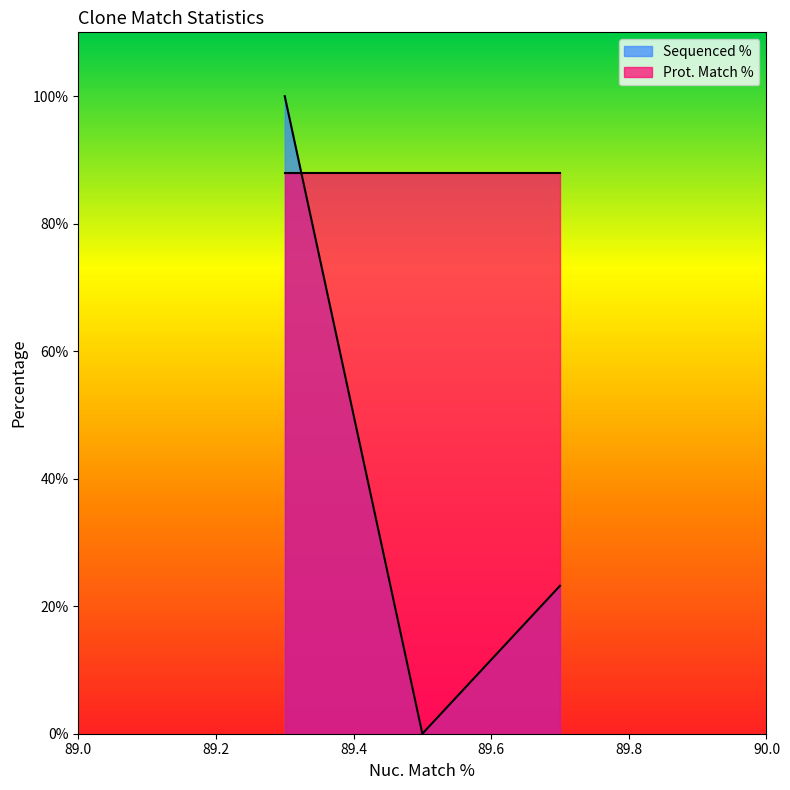

Which series has the largest total across all categories?

Prot. Match %